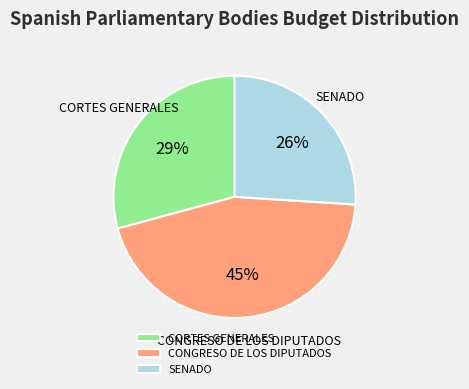

How many slices are in this pie chart?

3